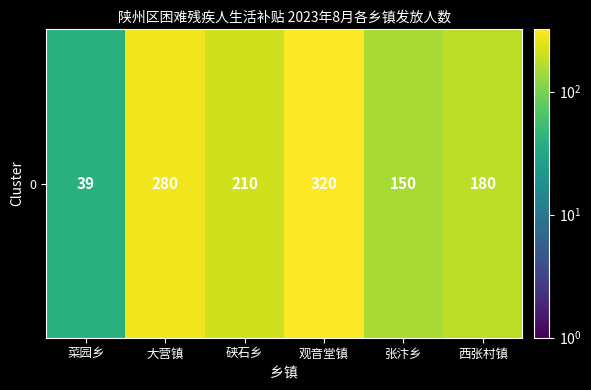

Count the number of values greater than 210.

2